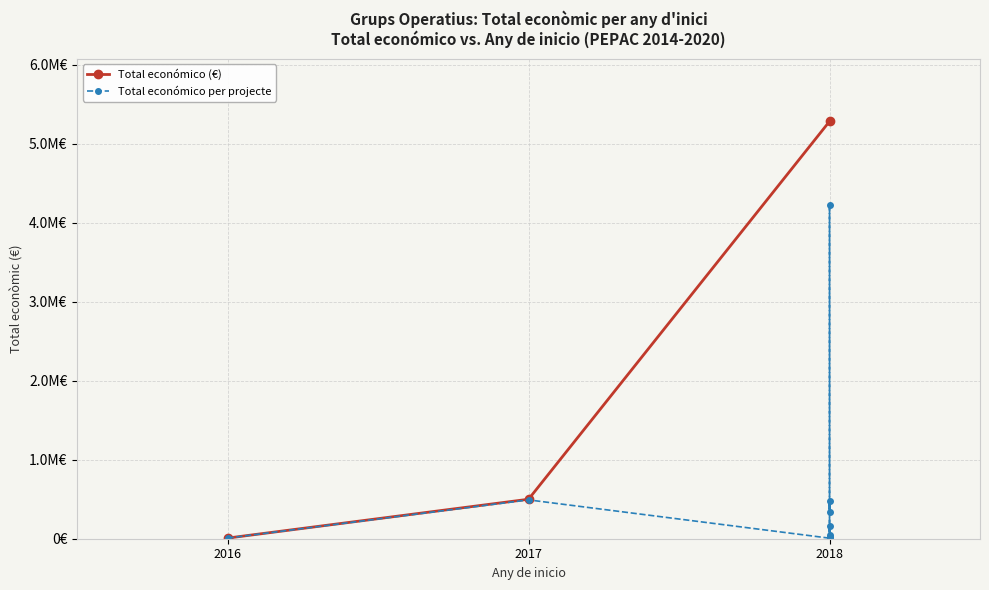

What is the value of the 9th point from the left?

49300